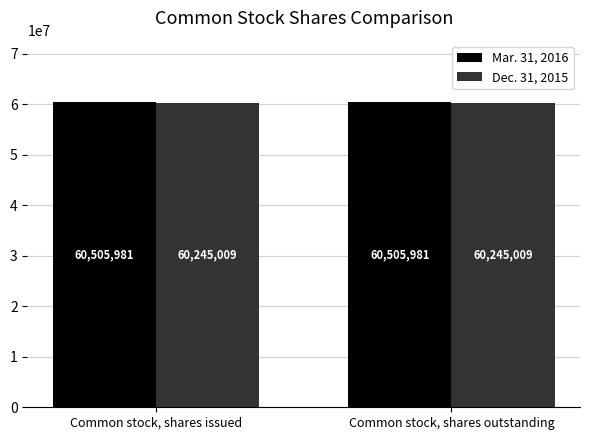

What is the total value across all series at Common stock, shares outstanding?

120750990